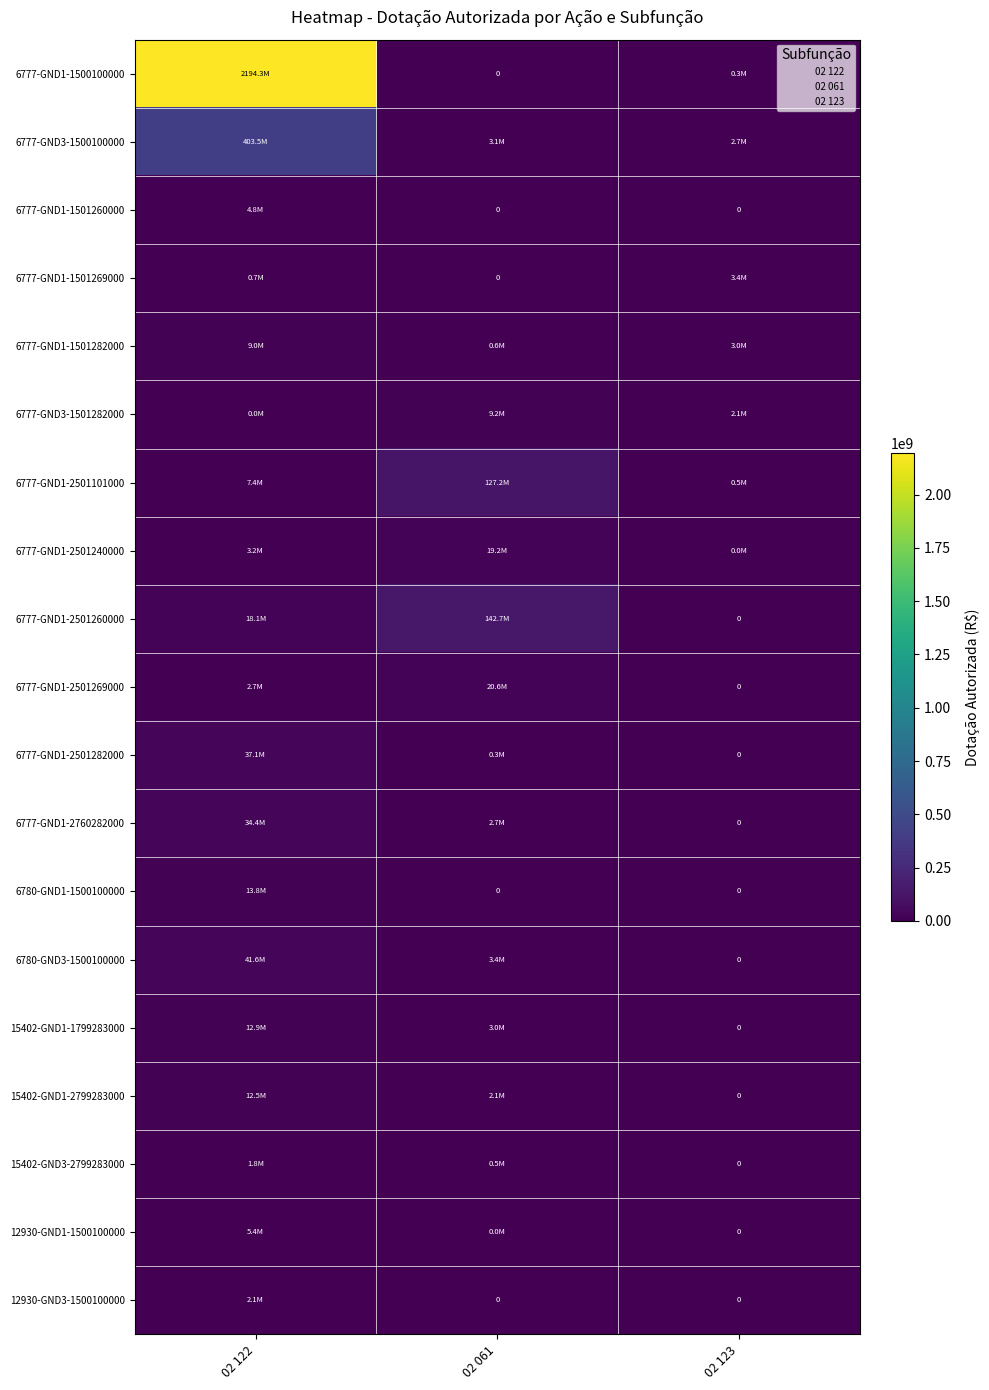

What is the total value across all series at 02 122?

2805094610.0